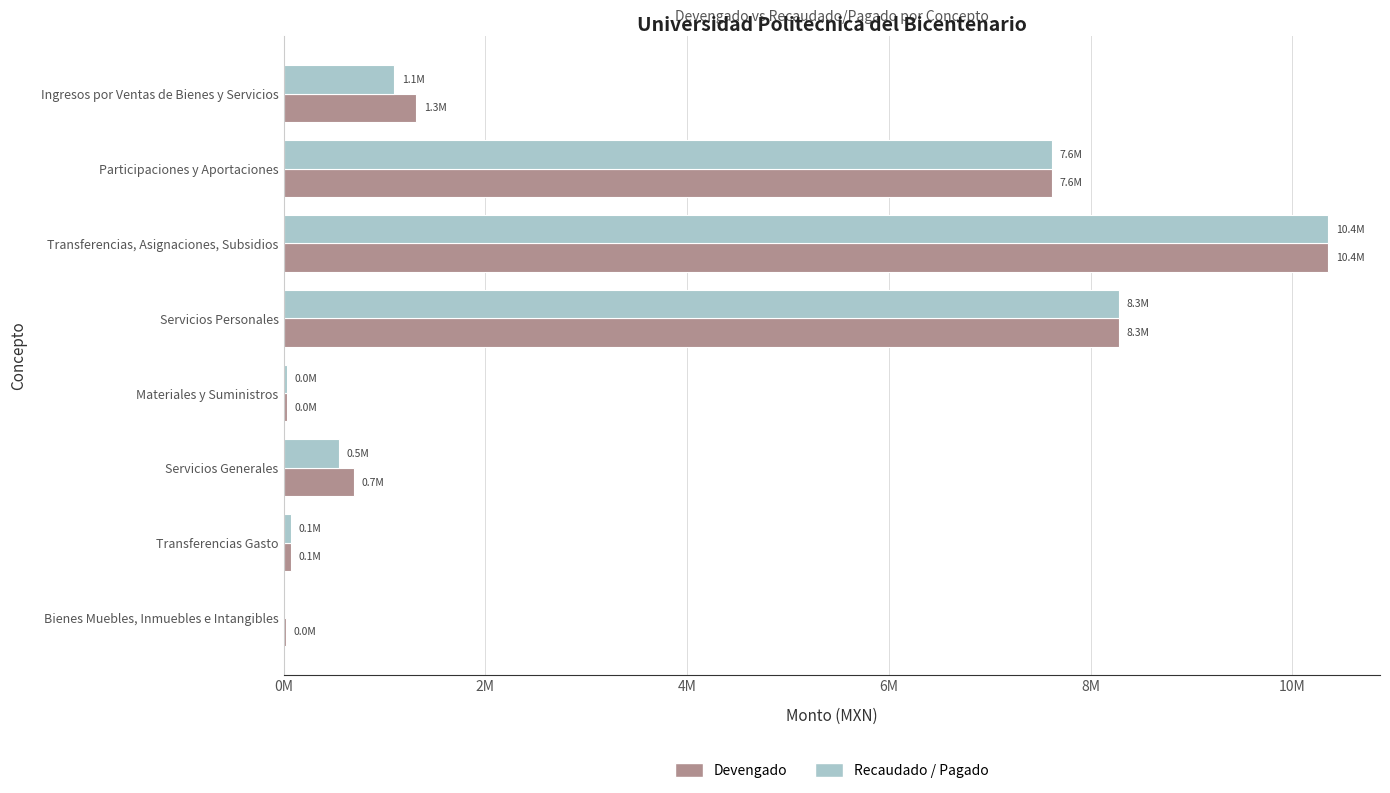

What are all the series names shown in the legend?

Devengado, Recaudado / Pagado